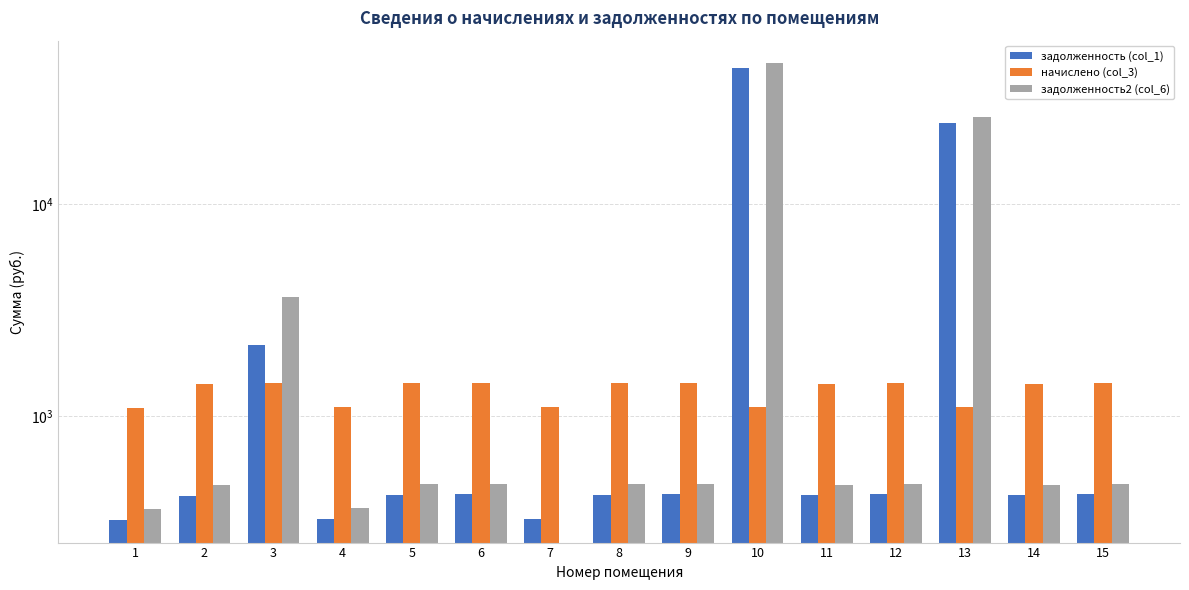

At 2, list the series in order from largest to smallest.

начислено (col_3), задолженность2 (col_6), задолженность (col_1)